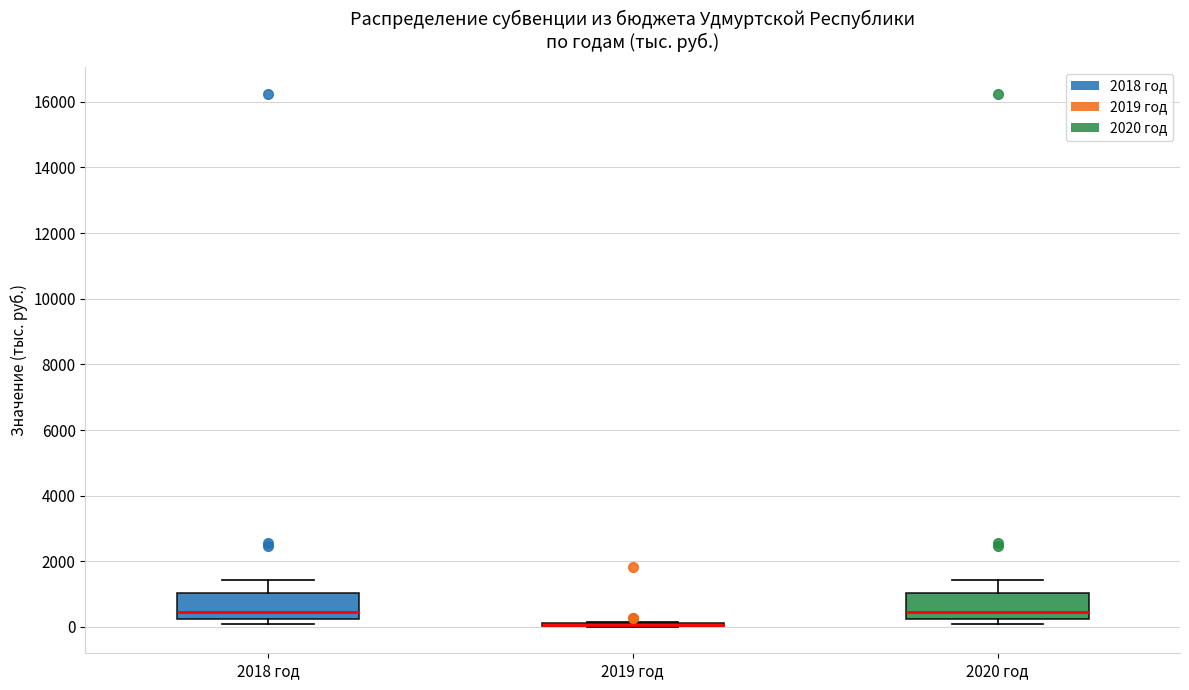

Where does the upper whisker of the box for 2020 год end on the y-axis? The values are not printed on the chart, so give them approximately, as read against the axis.

1400